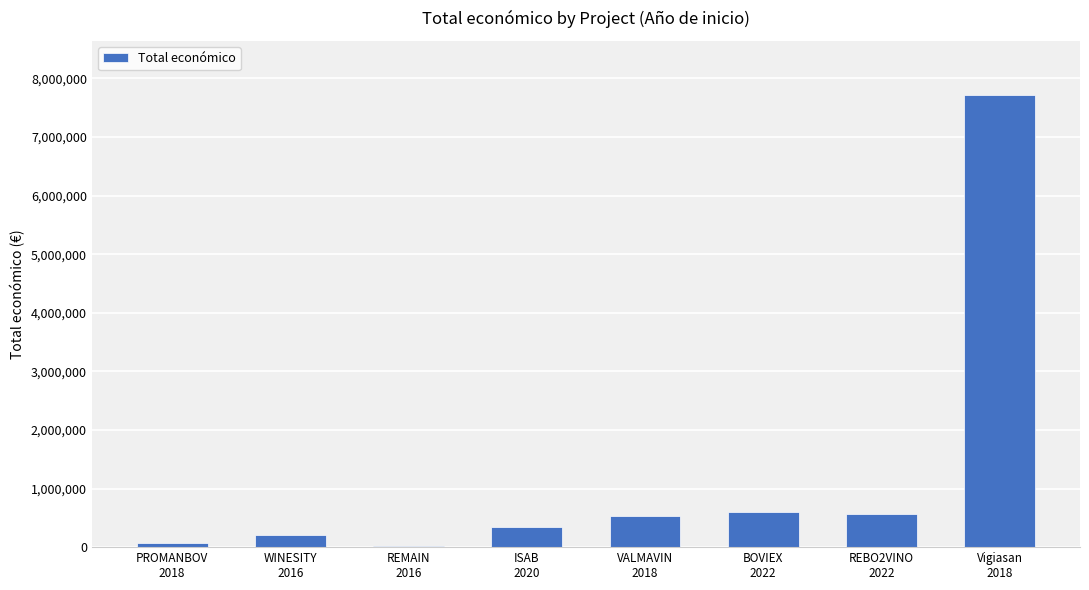

What is the sum of all values?

10047619